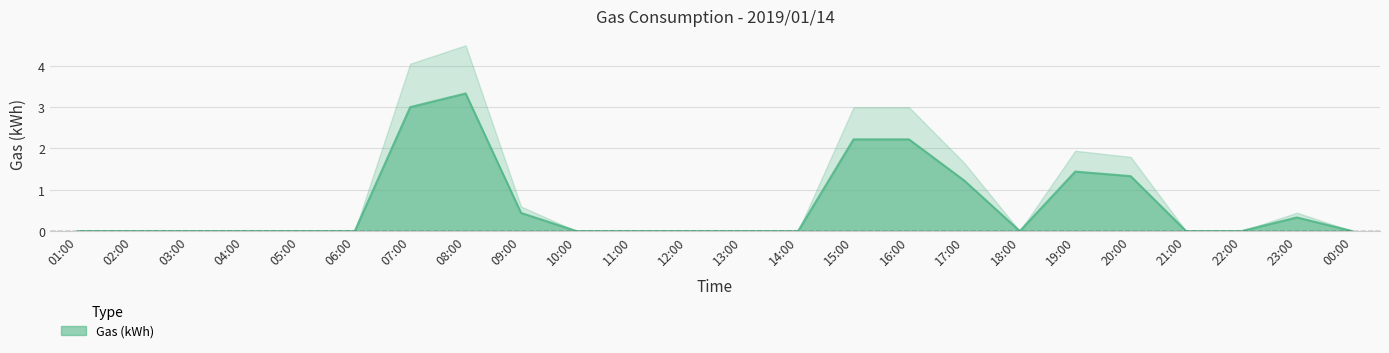

Is it true that the value at 13:00 is 0.0?

True